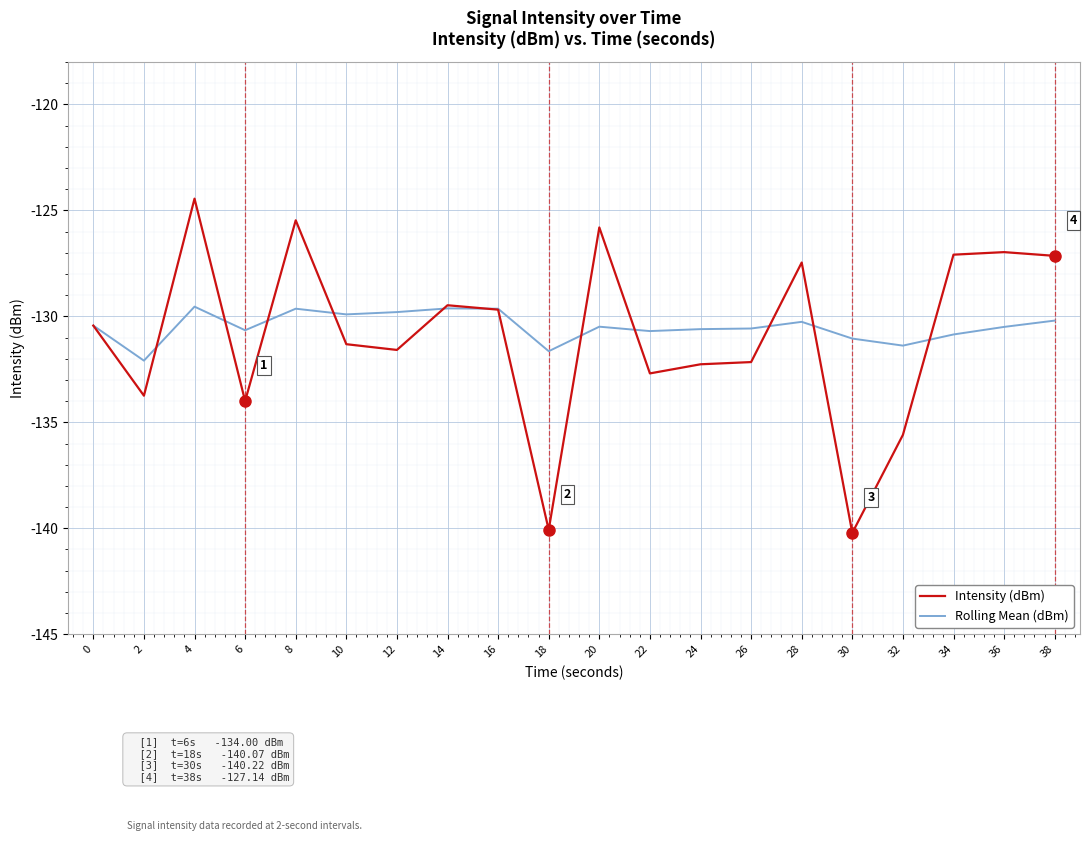

How many lines are shown in the chart?

2